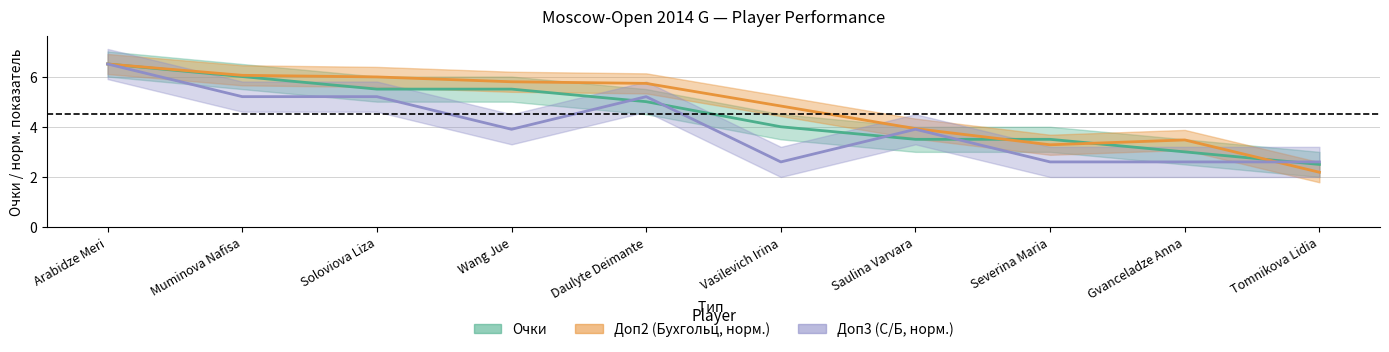

How many distinct data groups are displayed?

3